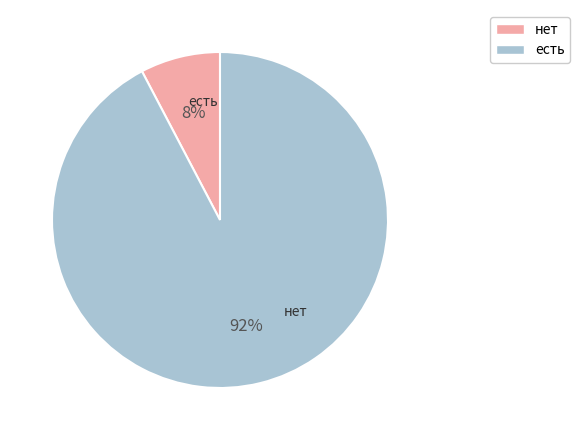

To the nearest percent, what is the combined percentage of нет and есть?

100%